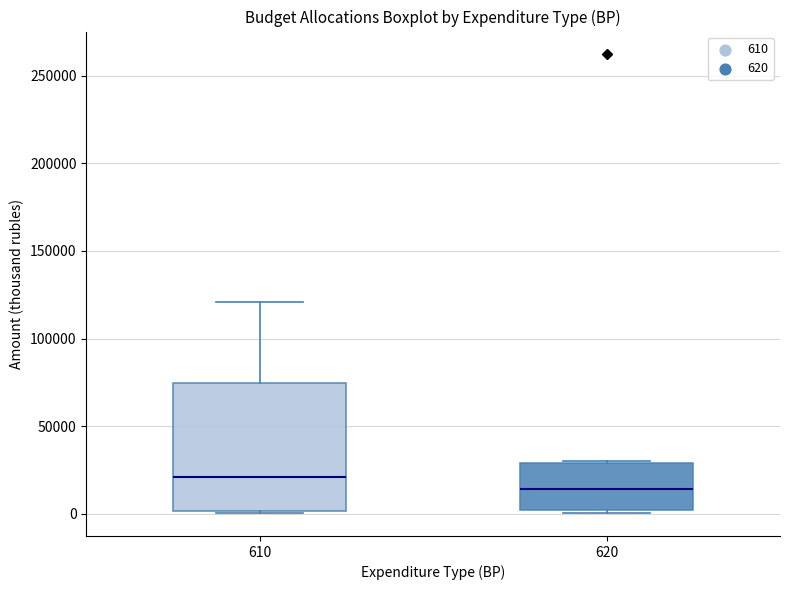

Which box's median line is the highest?

610